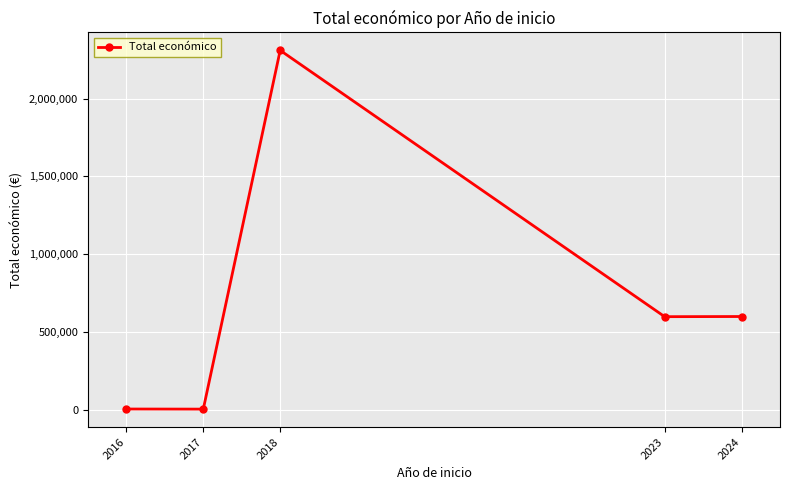

Count the number of categories in the chart.

5